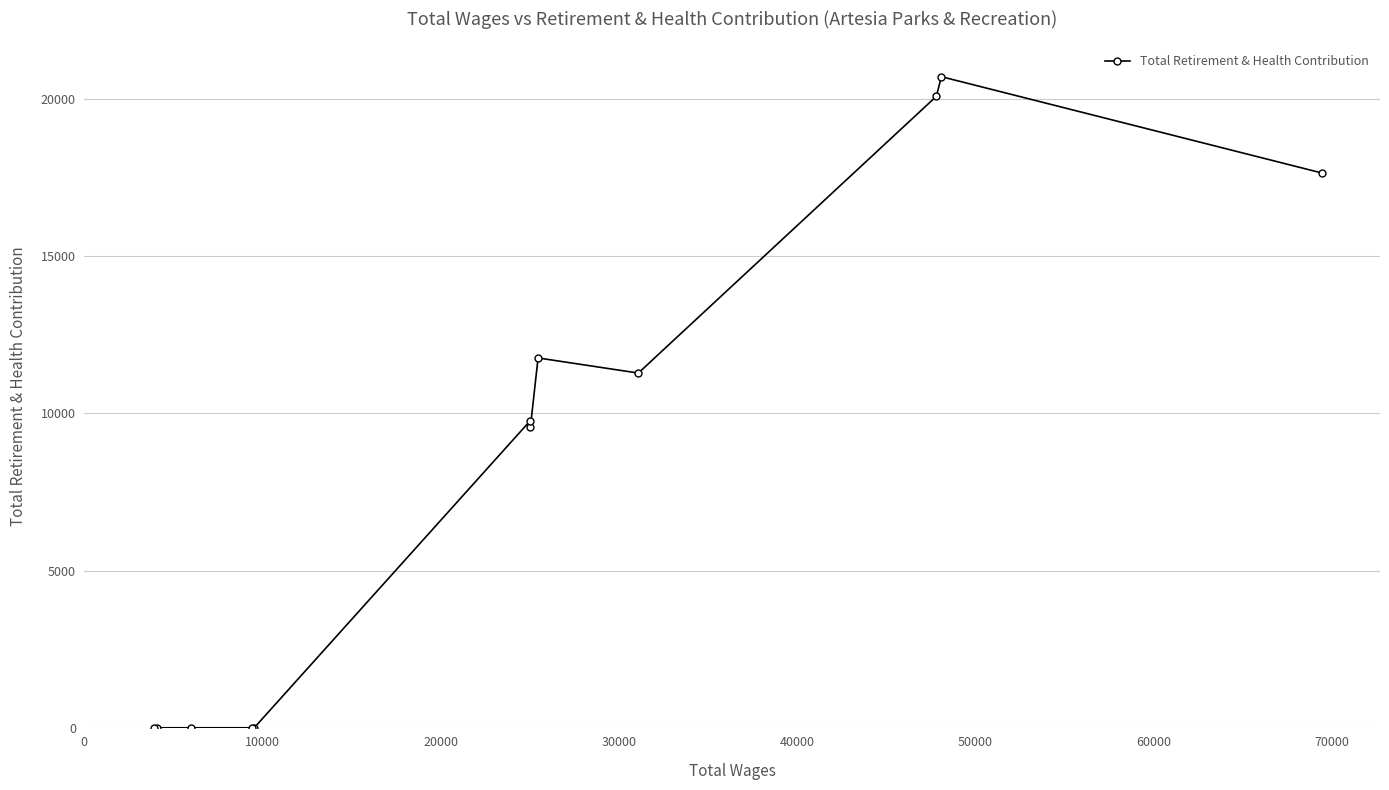

What is the sum of all values?

100821